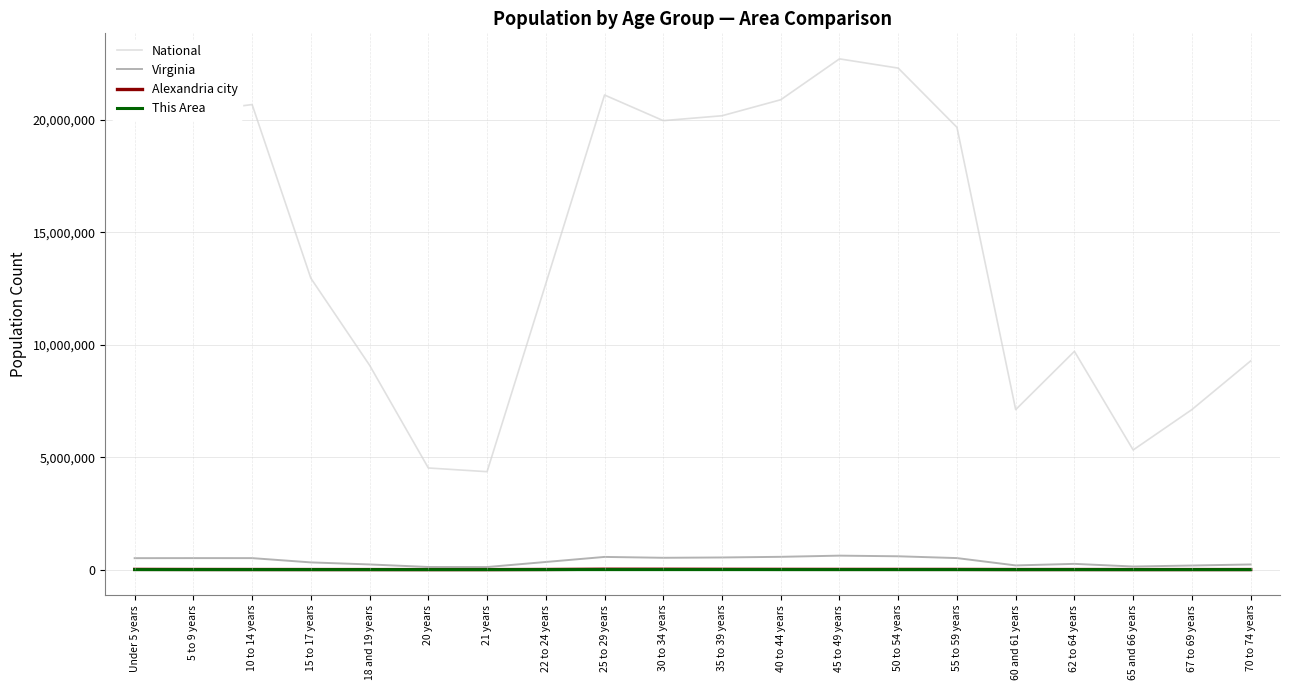

What is the sum of all Alexandria city values?

134505